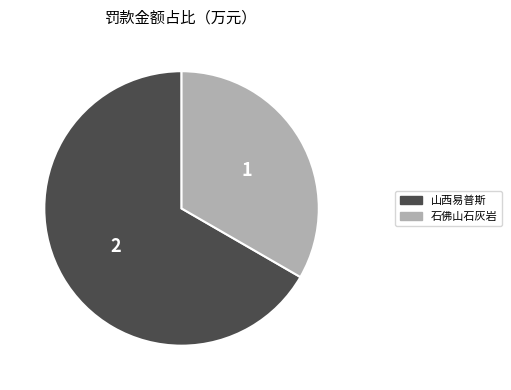

Is there a majority slice in this chart?

Yes